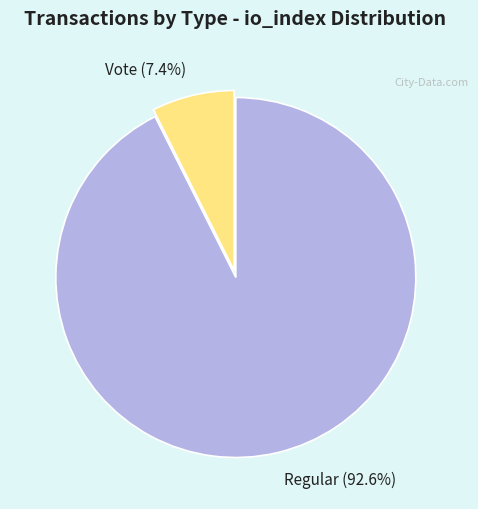

What is the ratio of the value at Regular (92.6%) to the value at Vote (7.4%)?

12.5